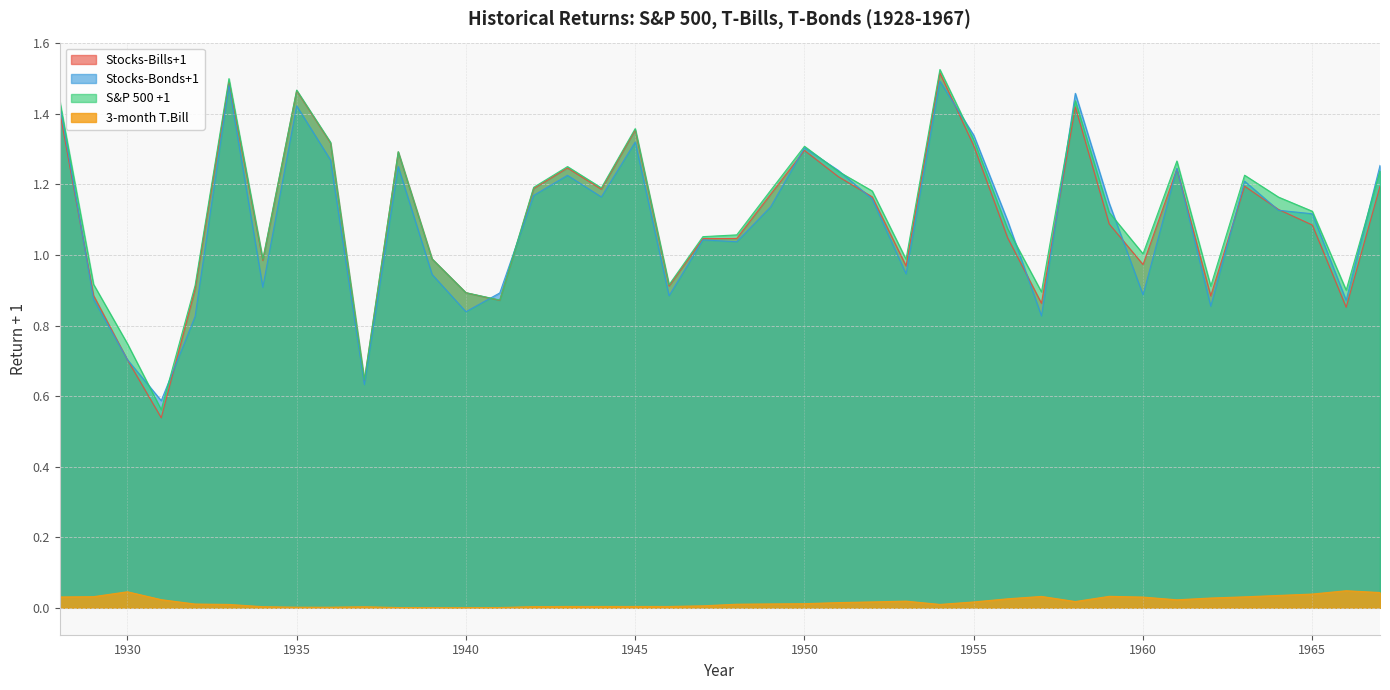

True or false: S&P 500 +1 and Stocks-Bills+1 intersect in this chart.

False